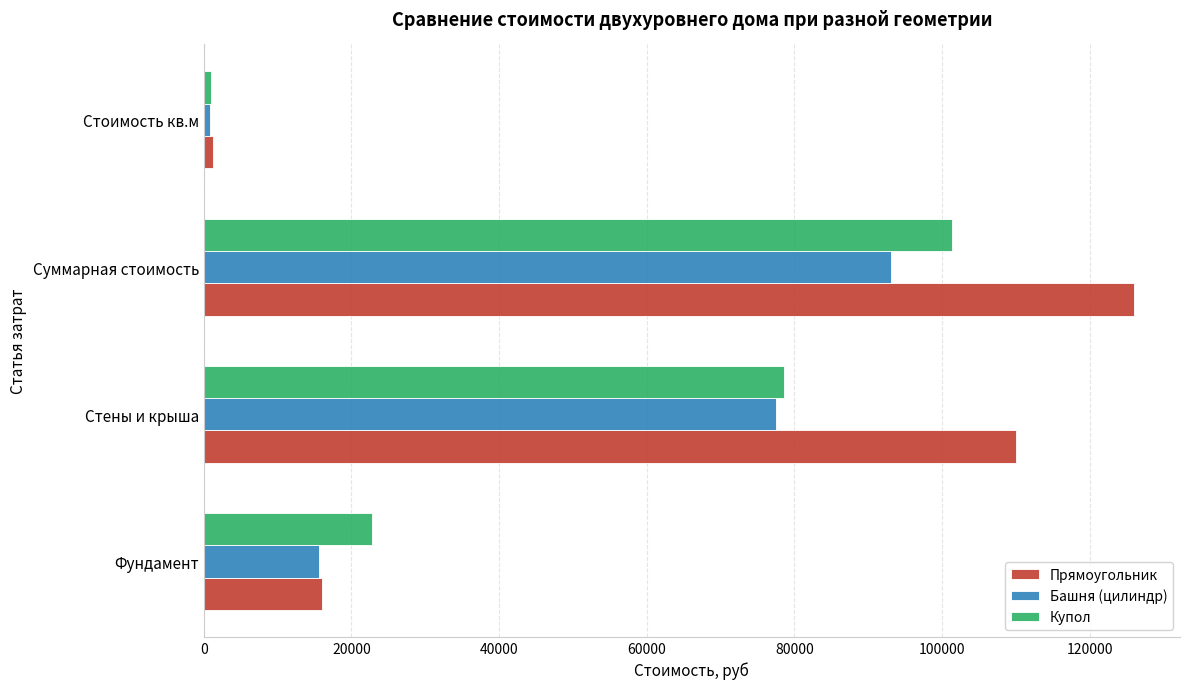

List the series in order of their overall mean, highest first.

Прямоугольник, Купол, Башня (цилиндр)